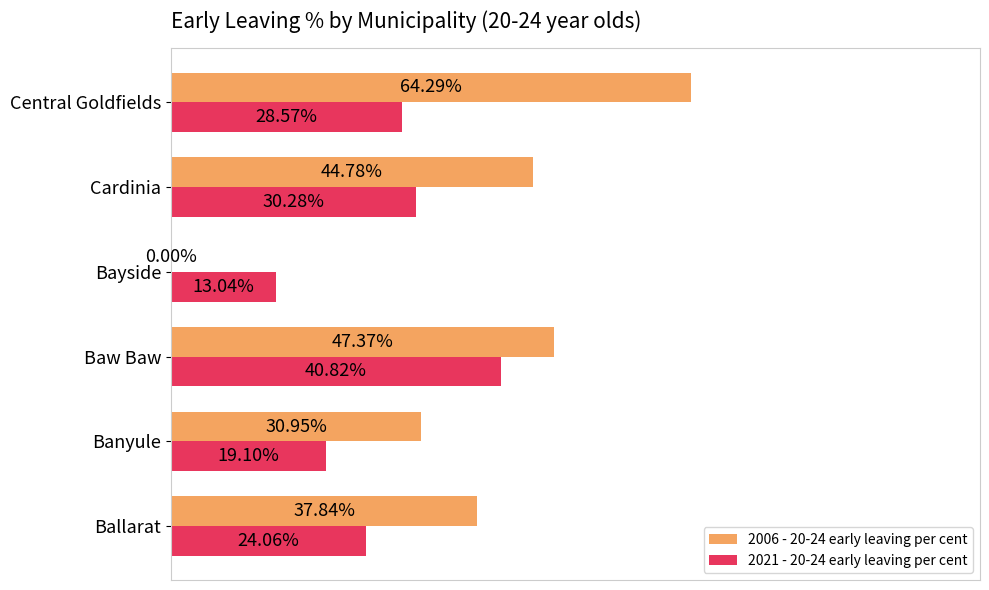

Which series has the largest total across all categories?

2006 - 20-24 early leaving per cent